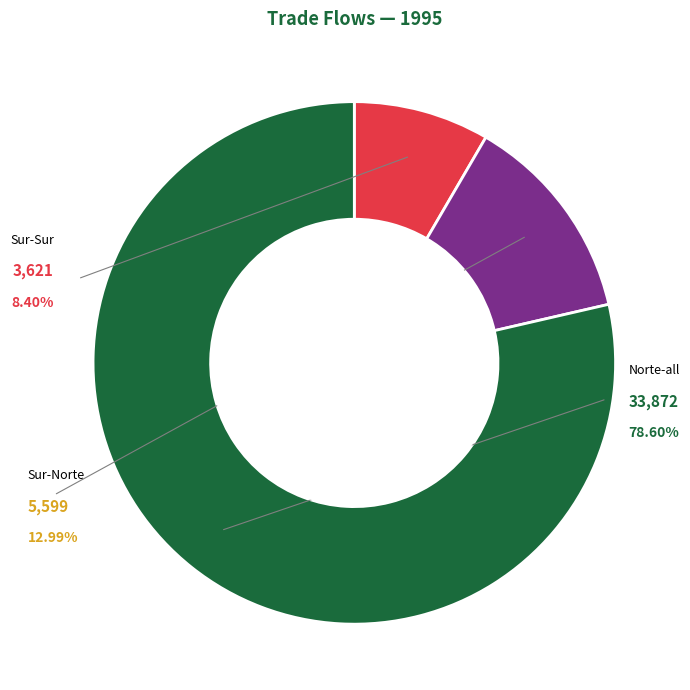

To the nearest percent, what is the average slice percentage?

33%